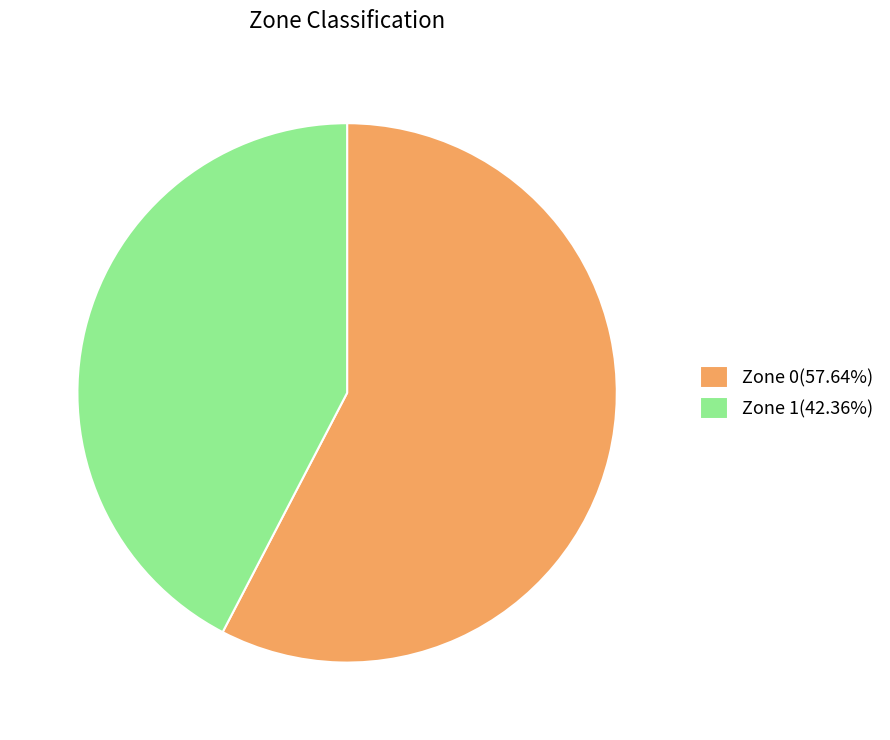

Does Zone 1(42.36%) account for over 50% of the chart?

No